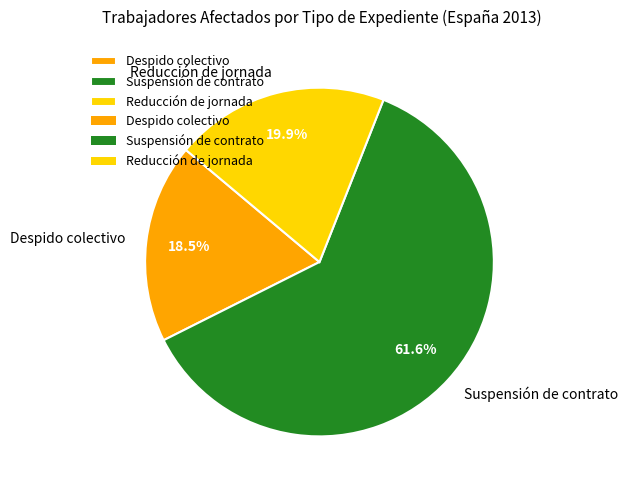

Which category has the smallest portion of the pie?

Despido colectivo